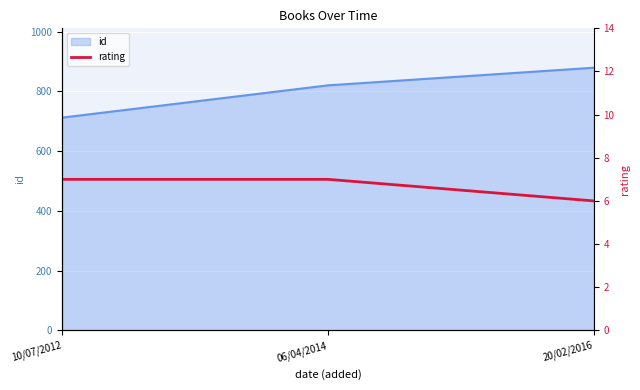

Reading right to left, list all the values displayed in this chart.

20/02/2016=6	06/04/2014=7	10/07/2012=7